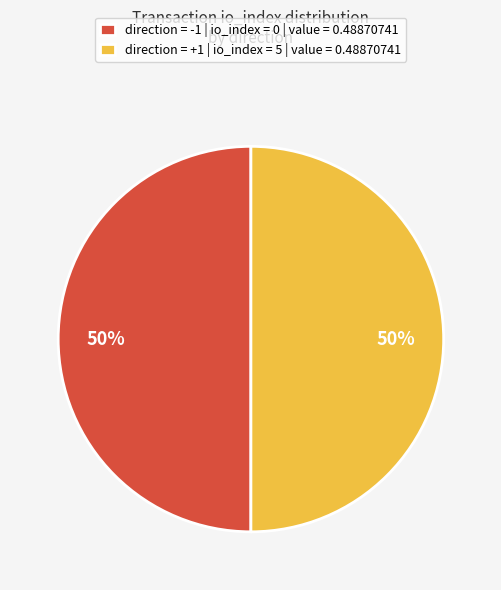

To the nearest percent, what percentage of the pie is direction = +1 | io_index = 5 | value = 0.48870741?

50%